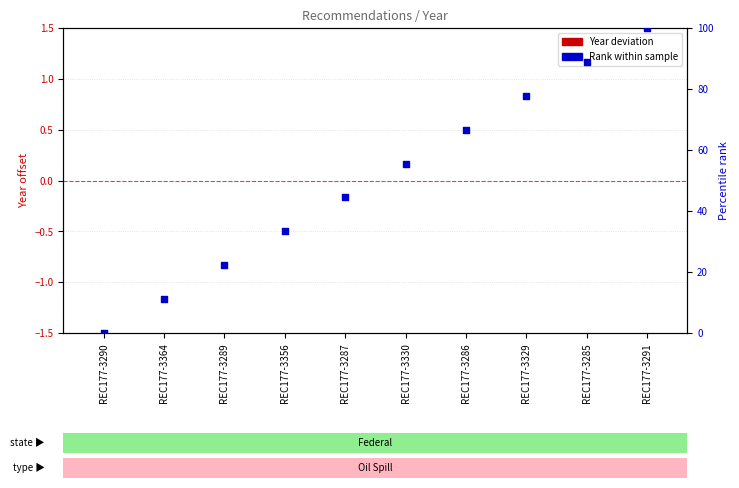

Which series has the largest Y range (max minus min)?

Rank within sample